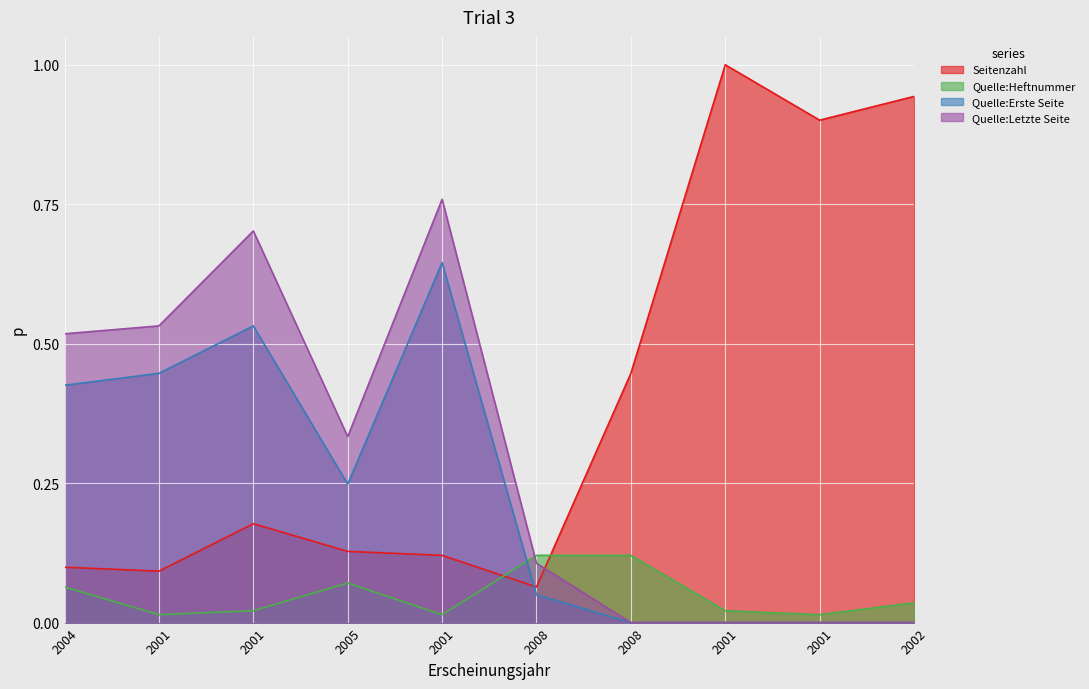

What are all the series names shown in the legend?

Seitenzahl, Quelle:Heftnummer, Quelle:Erste Seite, Quelle:Letzte Seite